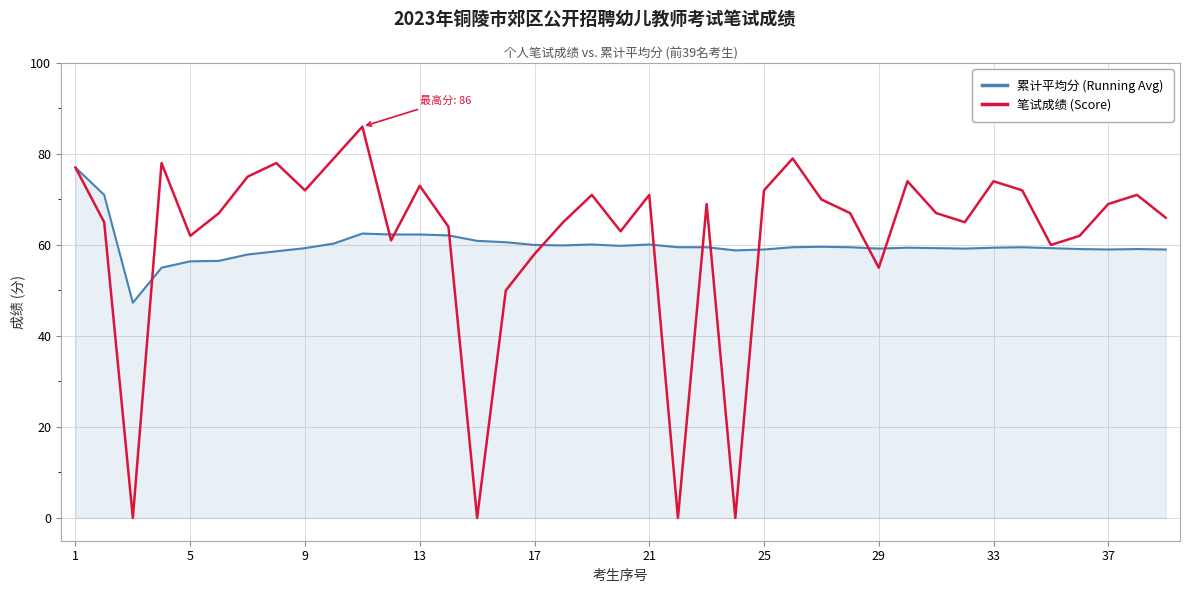

What is the maximum value for 累计平均分 (Running Avg)?

77.0